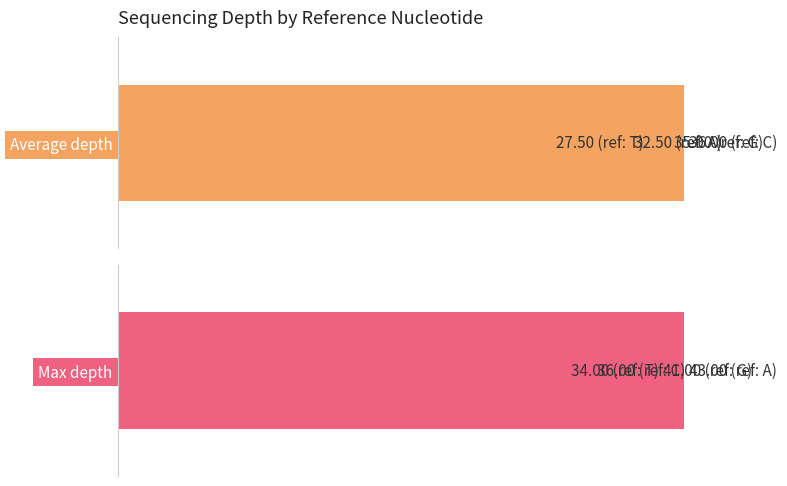

What is the minimum value for Max depth?

79.1